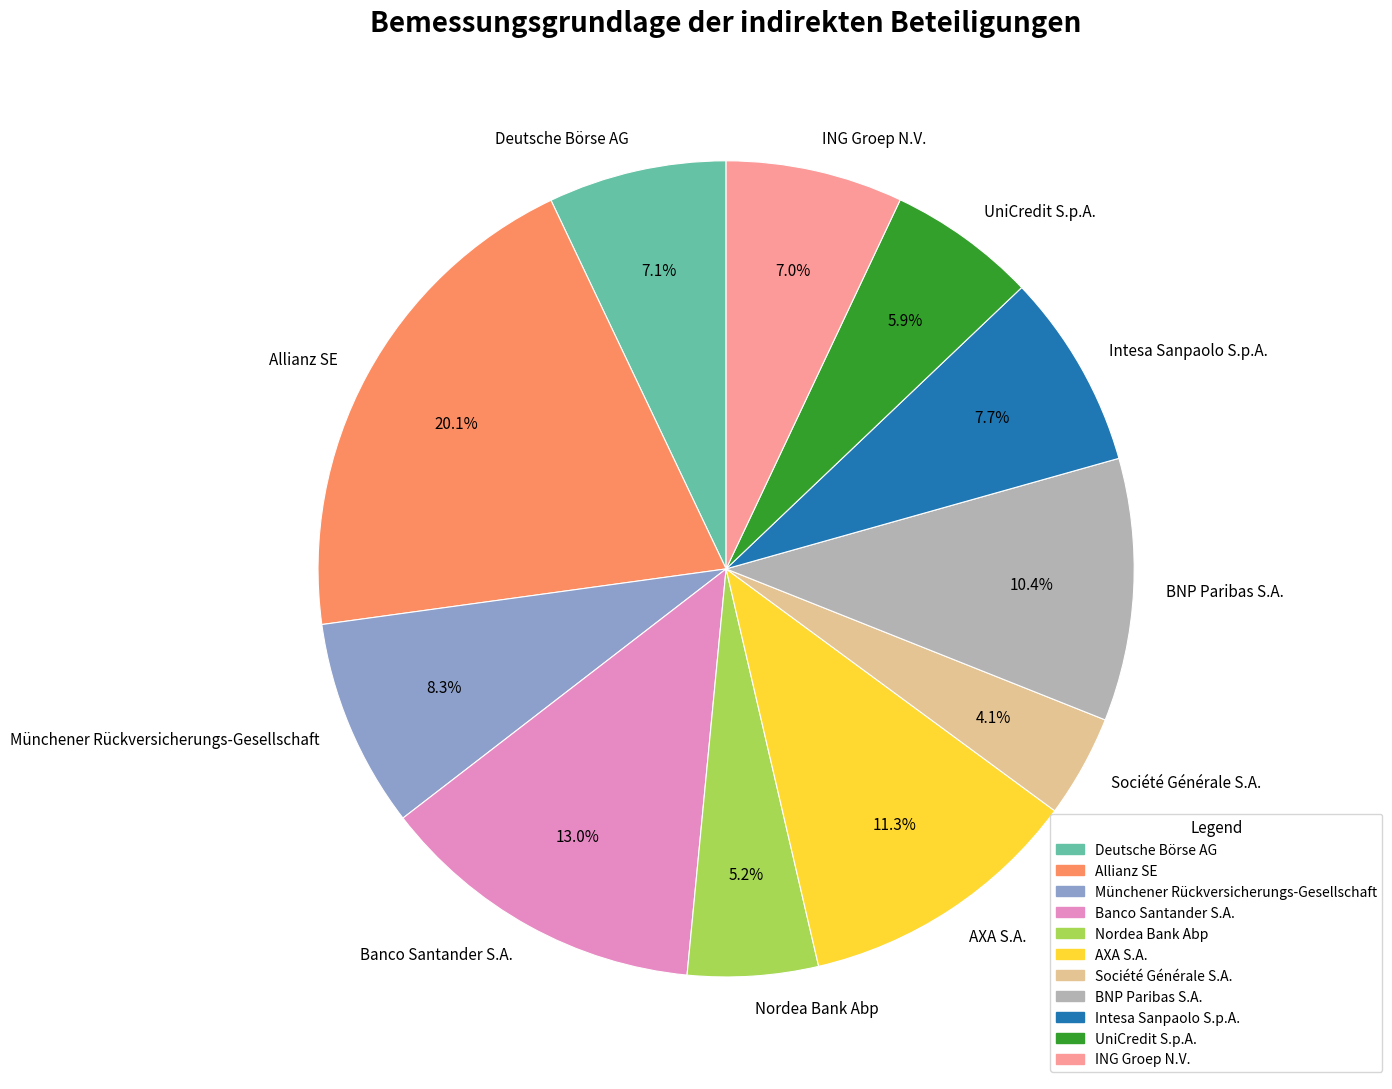

Is ING Groep N.V. the majority of the pie?

No